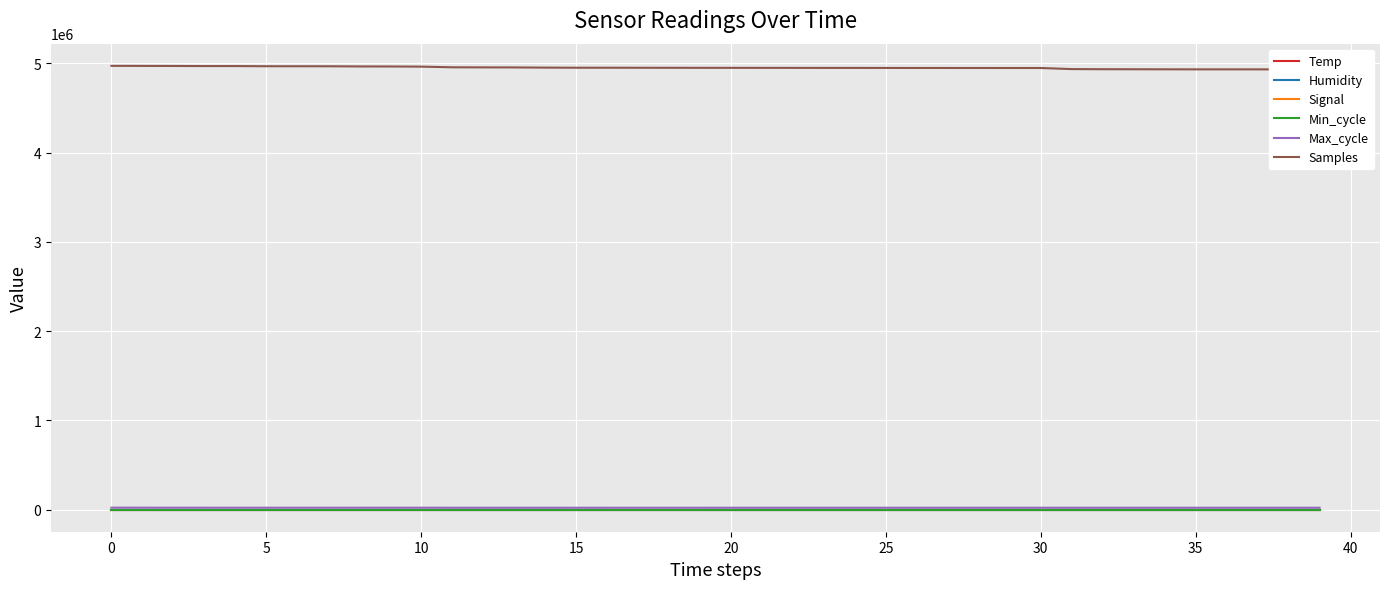

Which series changed the most between 28 and 39?

Samples